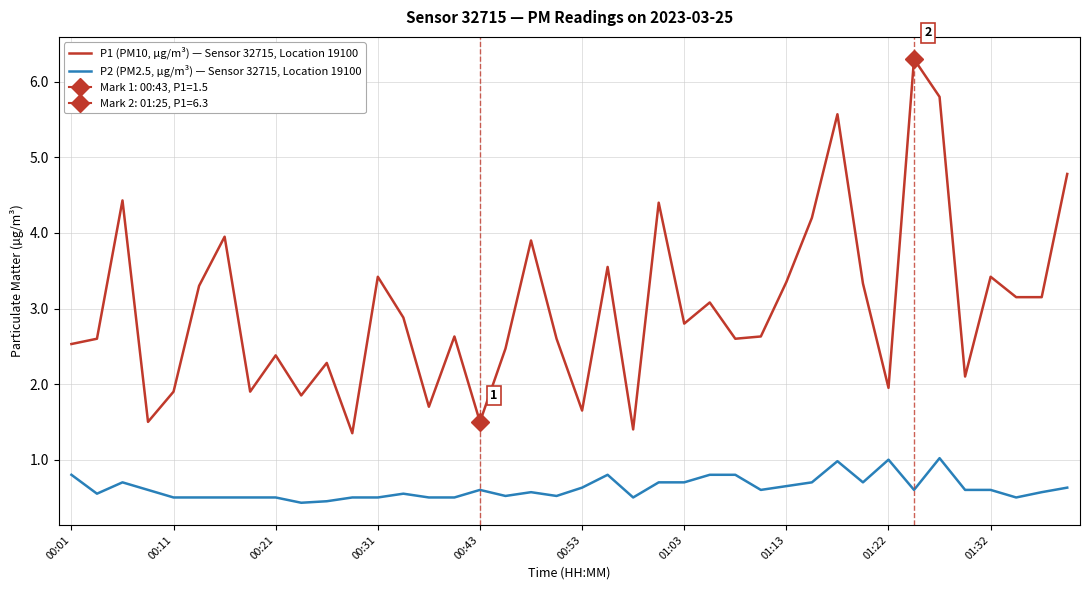

How many lines are shown in the chart?

2